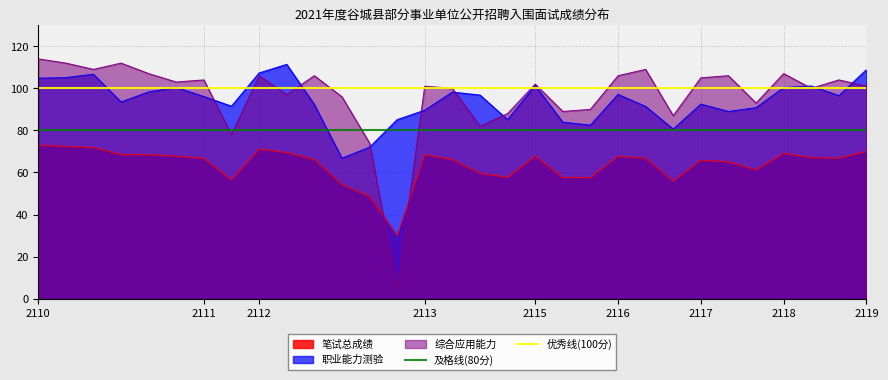

How many intersections are there between 综合应用能力 and 笔试总成绩?

2